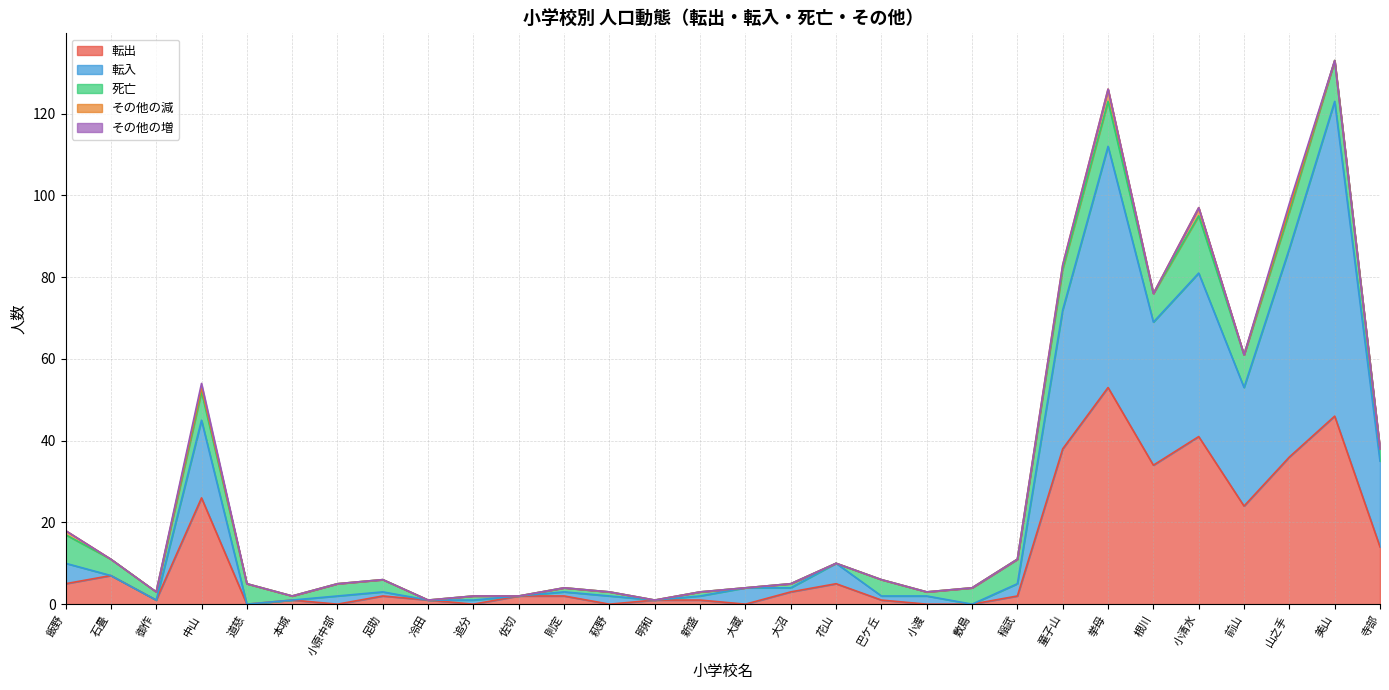

In その他の減, how many points are higher than both neighbors (excluding endpoints)?

4